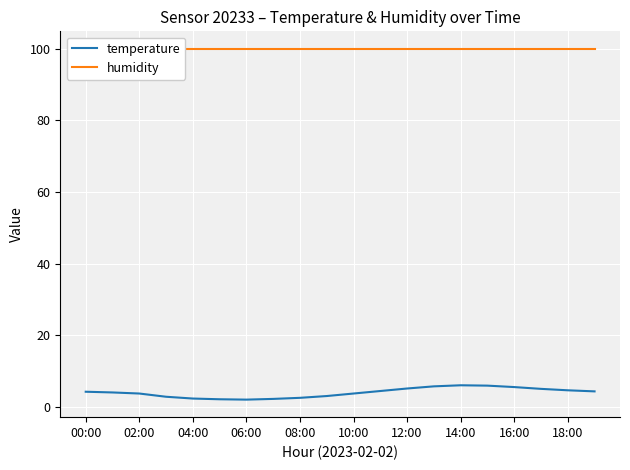

What is the value of the humidity point at the 13th from the left?

99.9